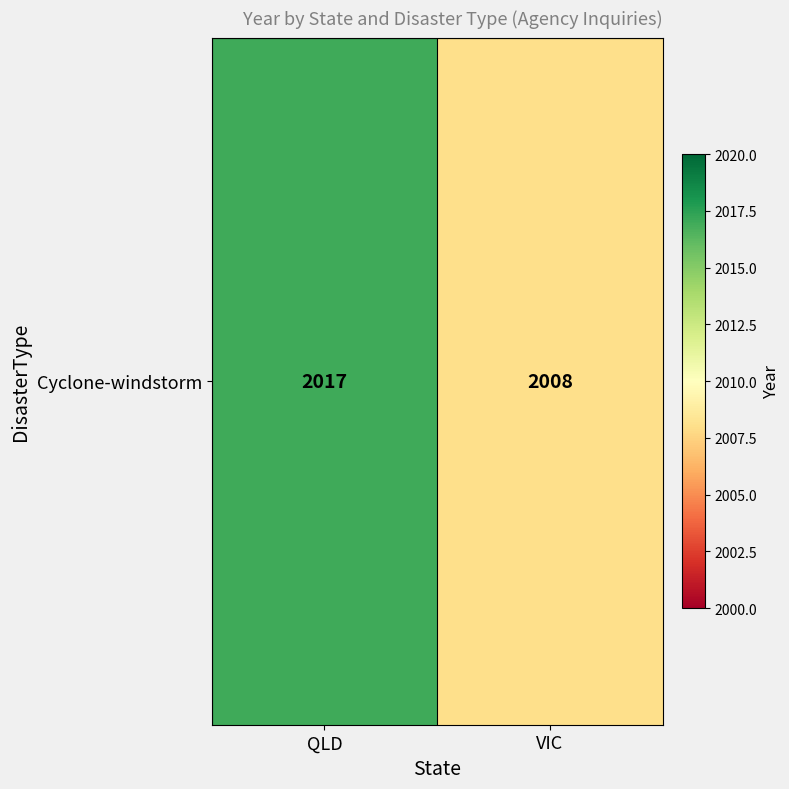

List the labels in order of value, largest first.

QLD, VIC